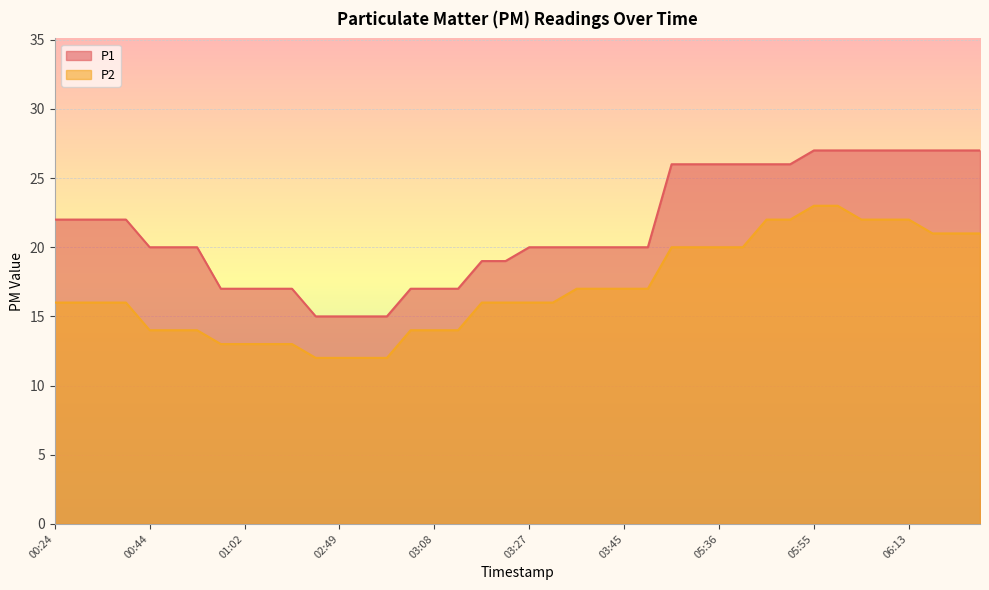

True or false: P1 and P2 cross at least once.

False